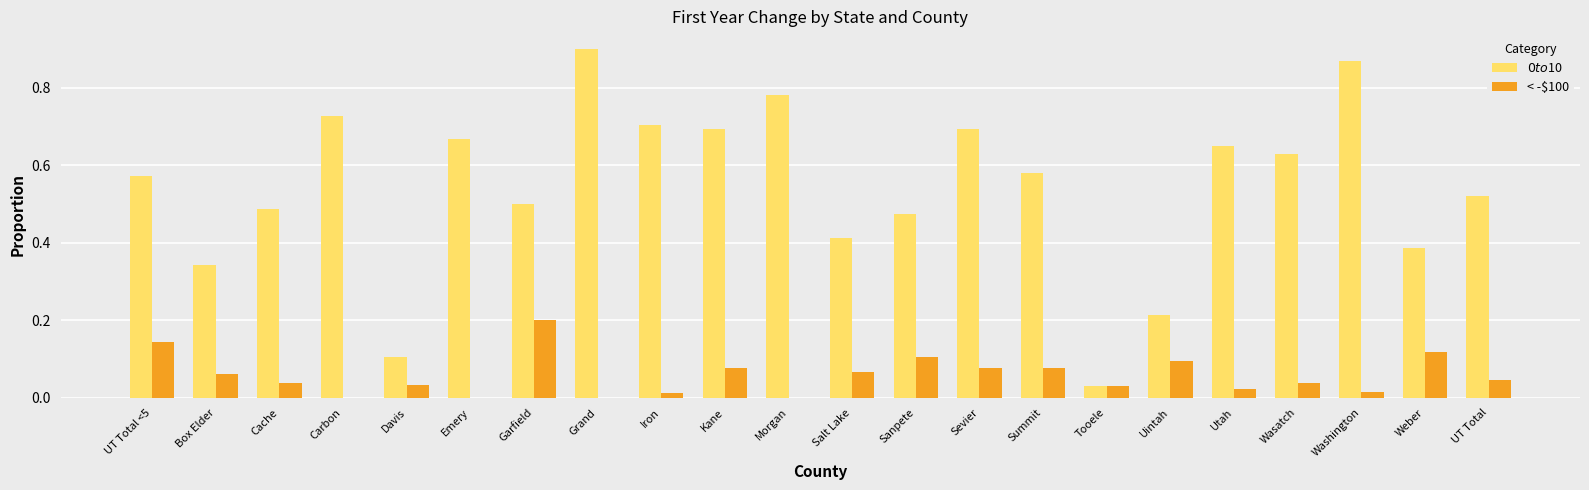

At which category does the chart reach its peak across all series?

Grand